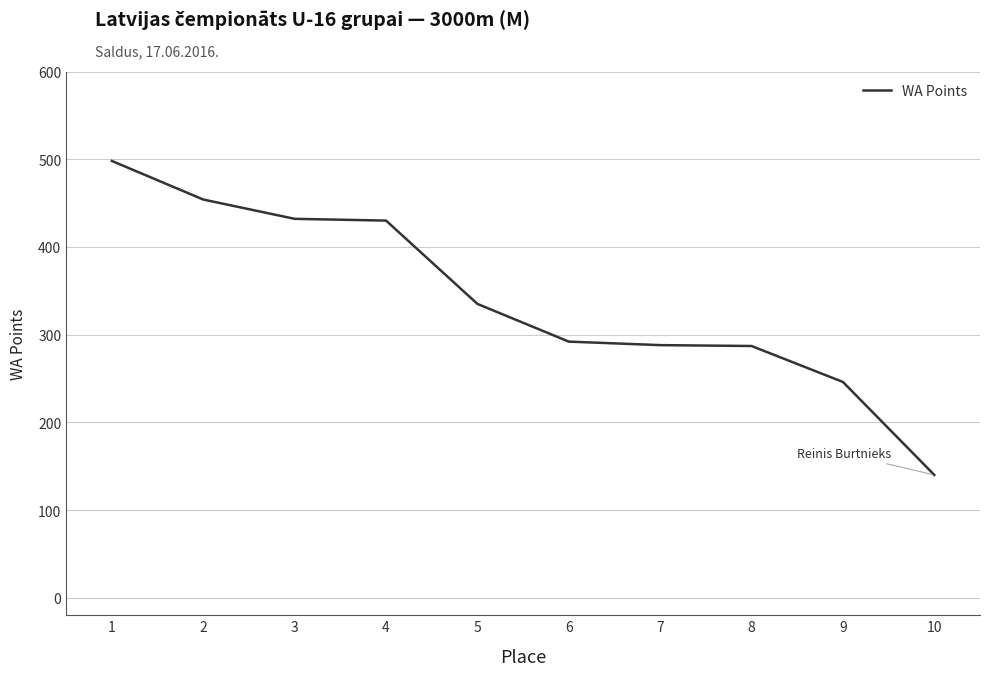

What is the greatest value displayed?

498